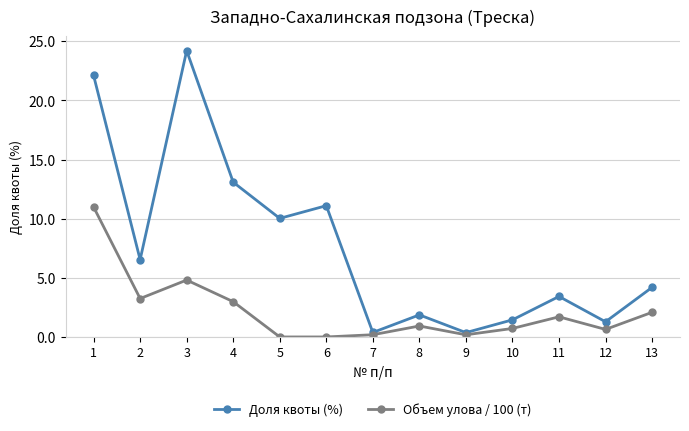

What value does the Объем улова / 100 (т) series have at 11?

1.7